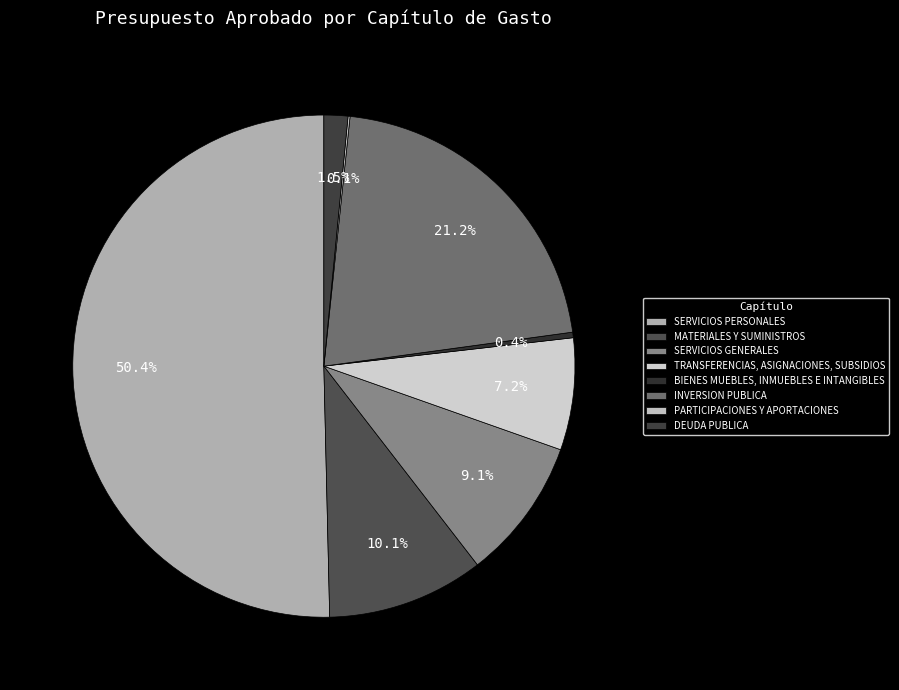

What is the majority slice?

SERVICIOS PERSONALES